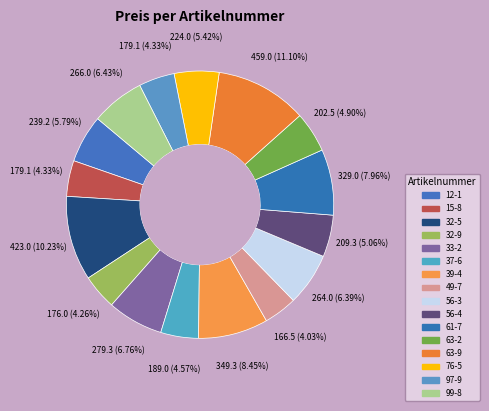

What is the total percentage of 32-9 and 32-5?

14.5%